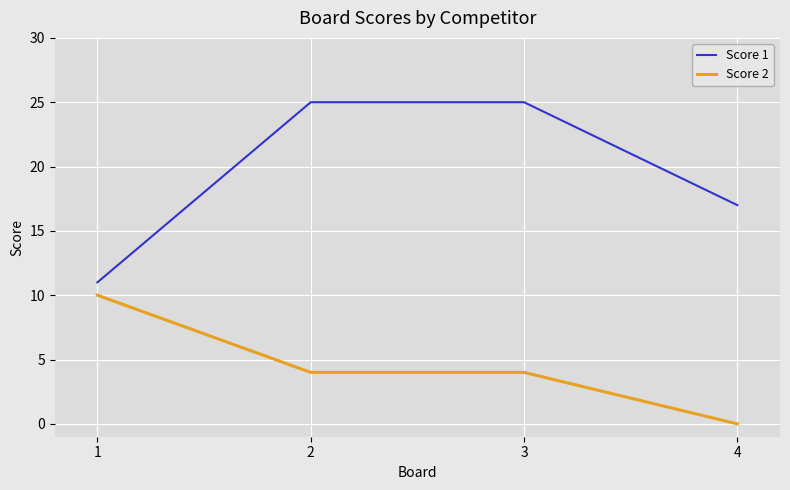

What is the sum of the Score 2 values at 3 and 2?

8